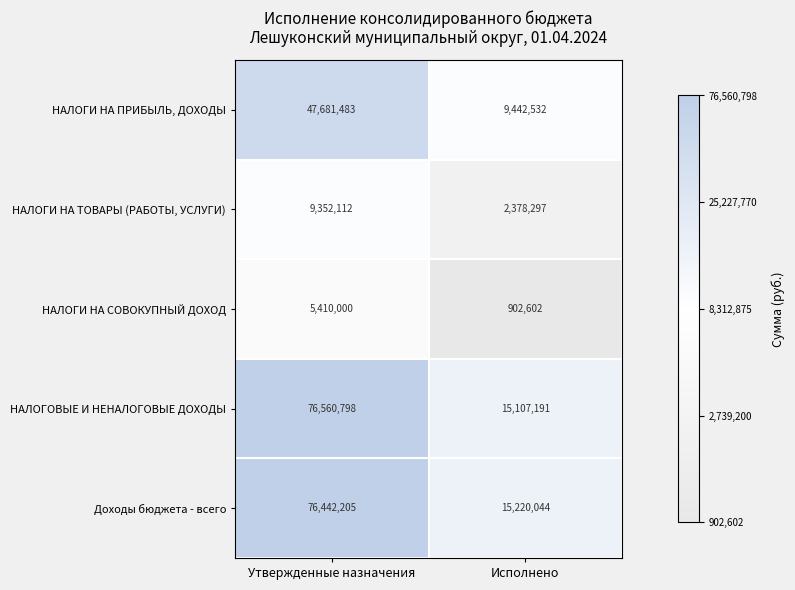

Which series has the largest range (max minus min)?

НАЛОГОВЫЕ И НЕНАЛОГОВЫЕ ДОХОДЫ